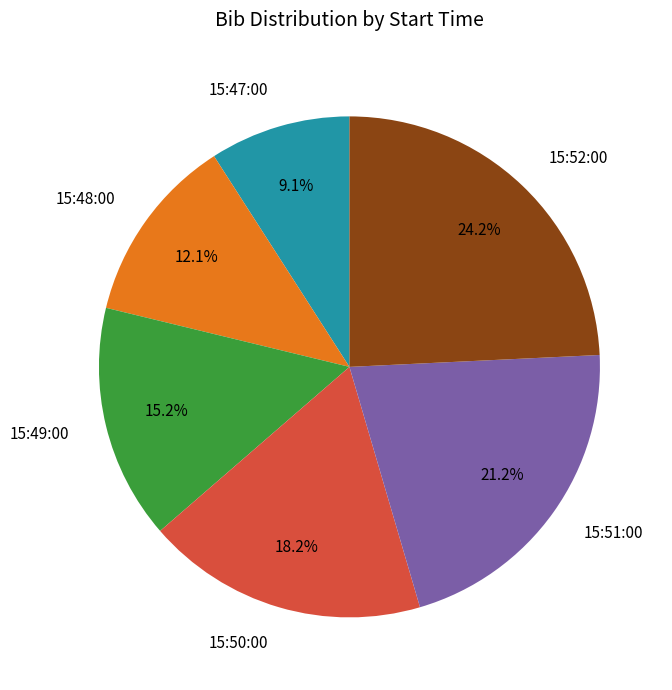

Is there any slice that represents more than half of the pie?

No